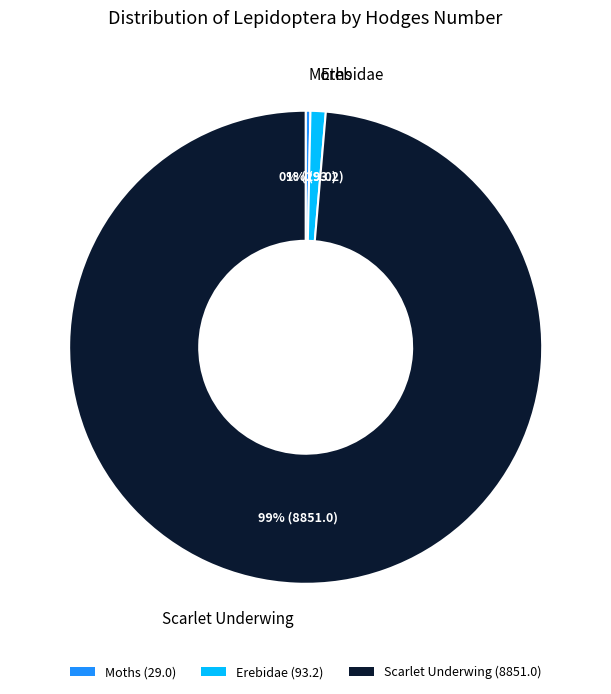

To the nearest percent, what portion does Erebidae represent?

1%